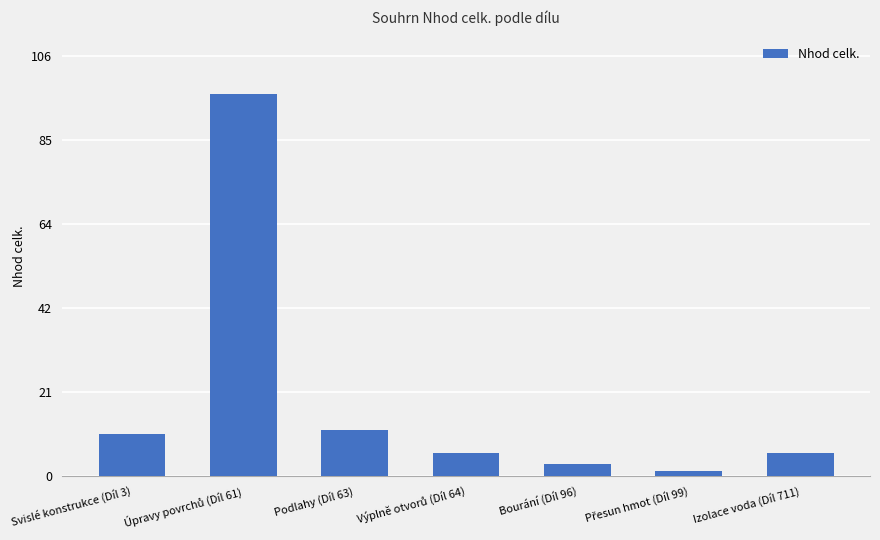

Between Podlahy (Díl 63) and Izolace voda (Díl 711), which is larger?

Podlahy (Díl 63)